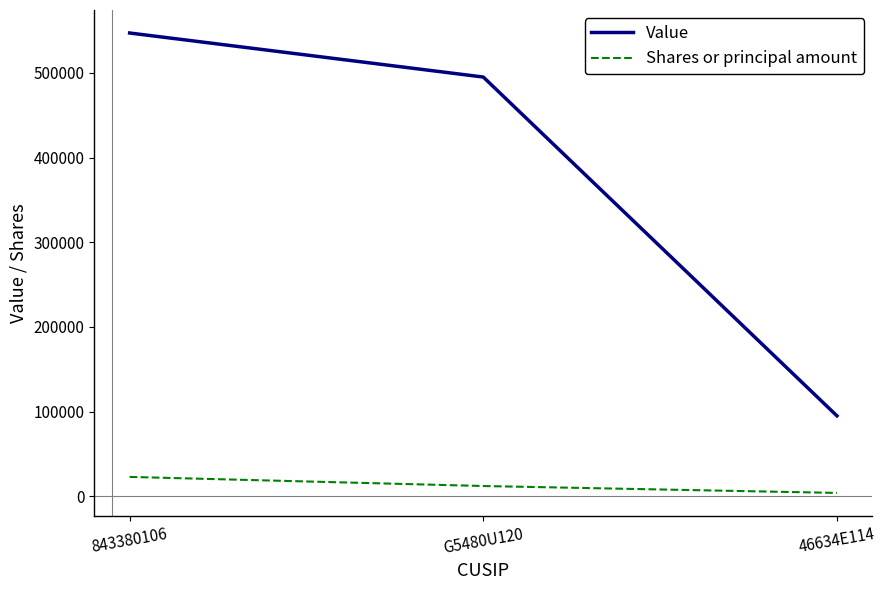

Rank the series at 843380106 from lowest to highest value.

Shares or principal amount, Value